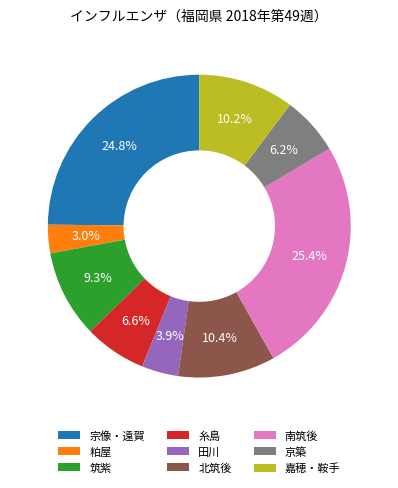

What is the largest slice in the pie chart?

南筑後